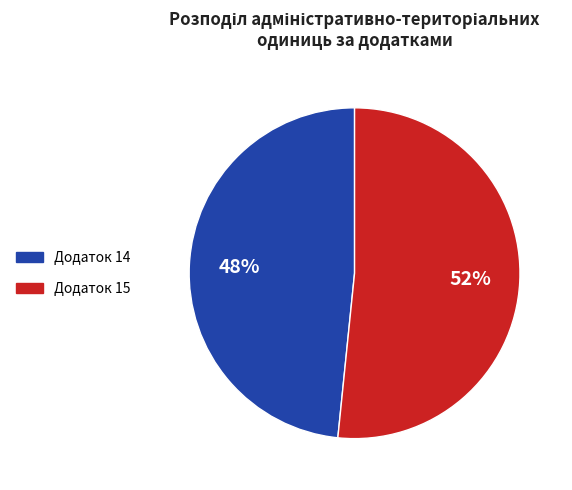

Is the sum of Додаток 15 and Додаток 14 greater than half?

Yes